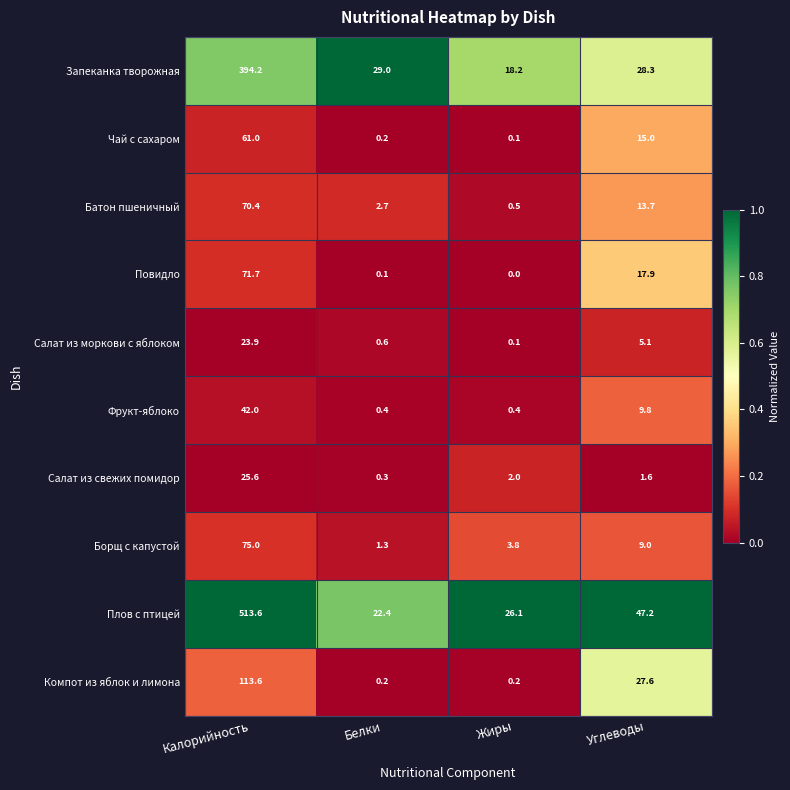

The value of Запеканка творожная at Калорийность is 394.2. True or false?

True